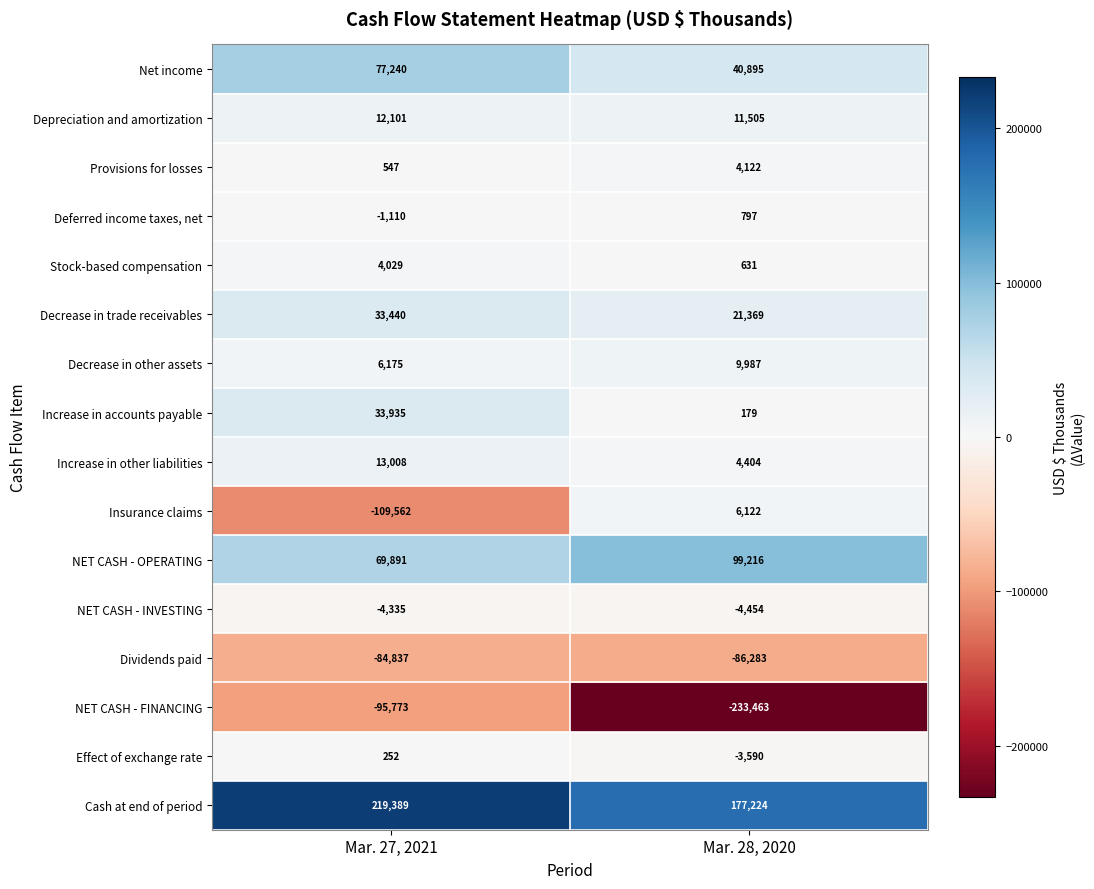

Rank the series by their maximum value, from lowest to highest.

NET CASH - FINANCING, Dividends paid, NET CASH - INVESTING, Effect of exchange rate, Deferred income taxes, net, Stock-based compensation, Provisions for losses, Insurance claims, Decrease in other assets, Depreciation and amortization, Increase in other liabilities, Decrease in trade receivables, Increase in accounts payable, Net income, NET CASH - OPERATING, Cash at end of period